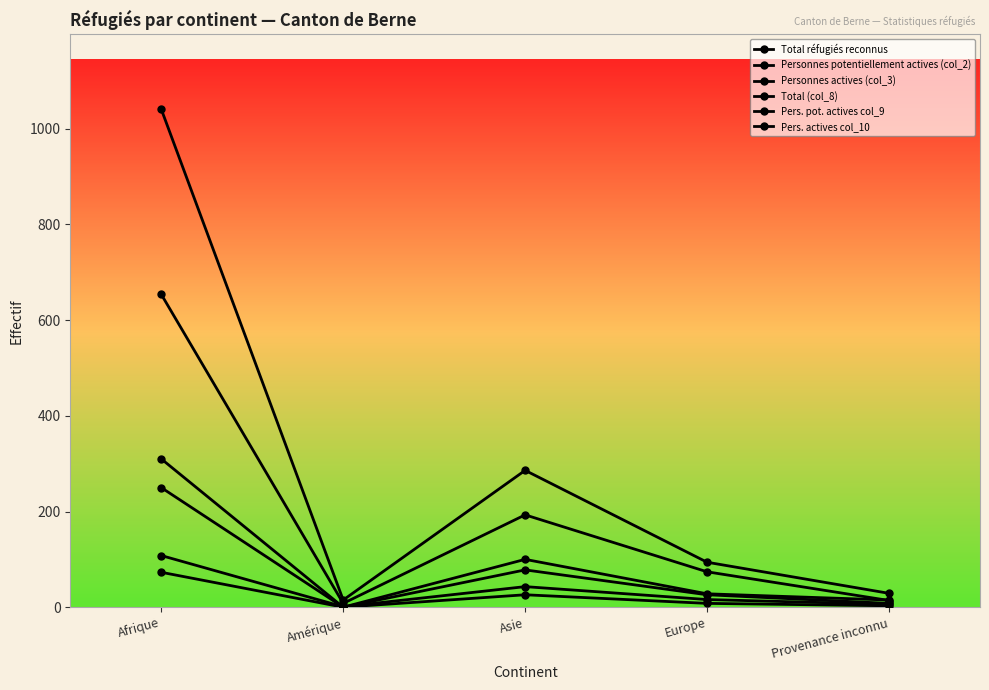

What is the sum of all Personnes potentiellement actives (col_2) values?

943